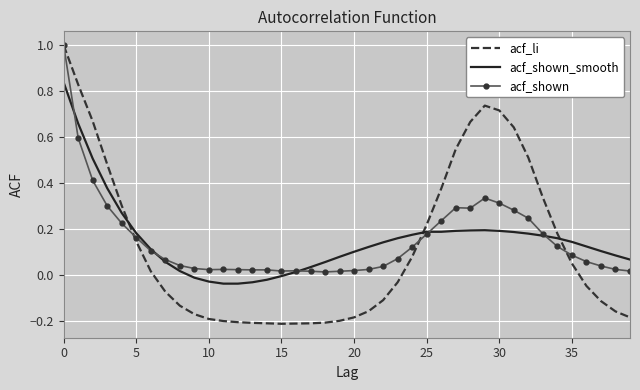

What is the greatest value displayed?

1.0